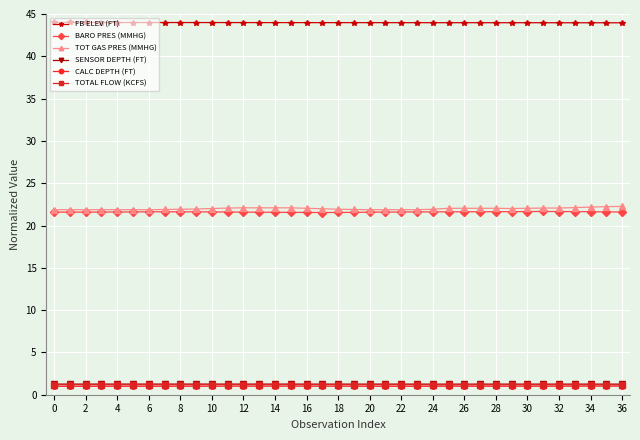

Which series has the largest total across all categories?

FB ELEV (FT)